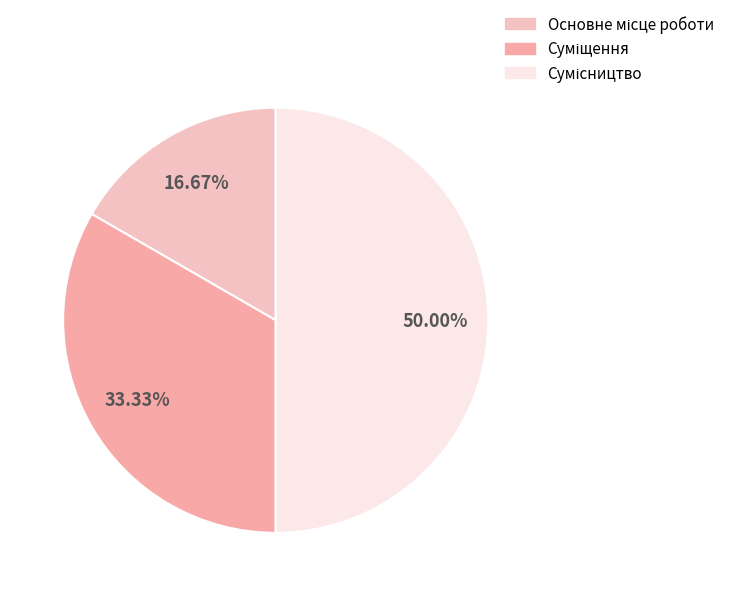

The Суміщення slice represents 47% of the pie. True or false?

False